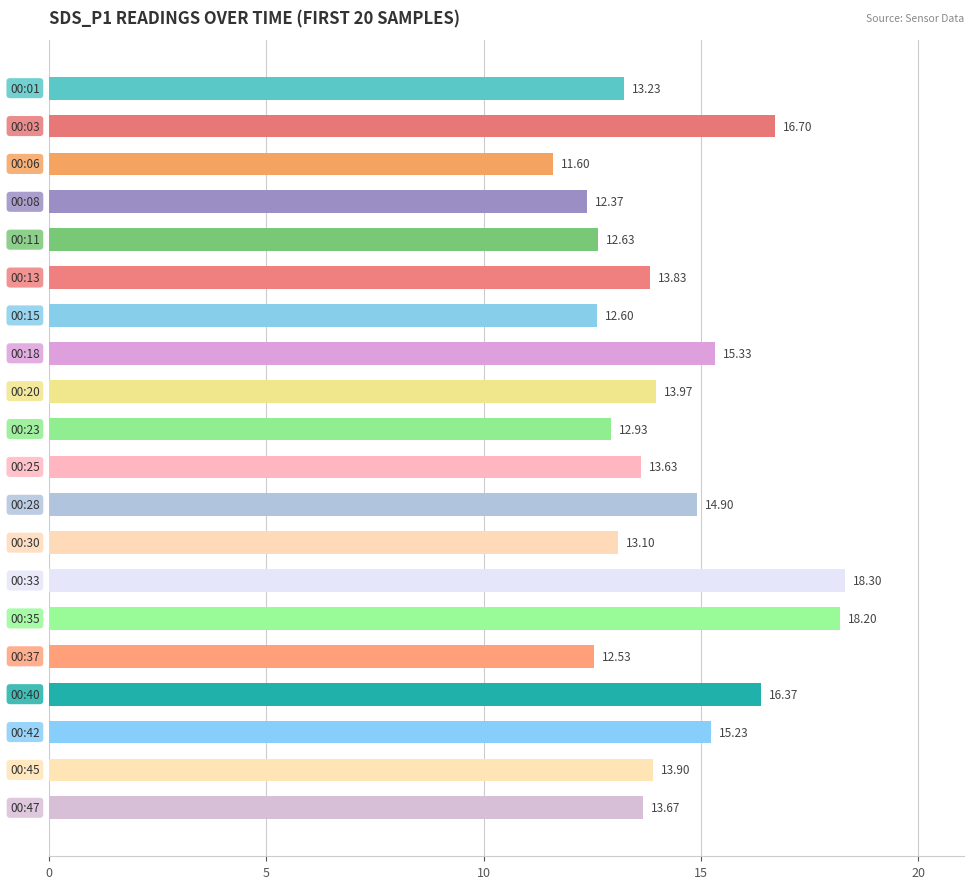

Are the bars grouped side by side (vs. stacked)?

No